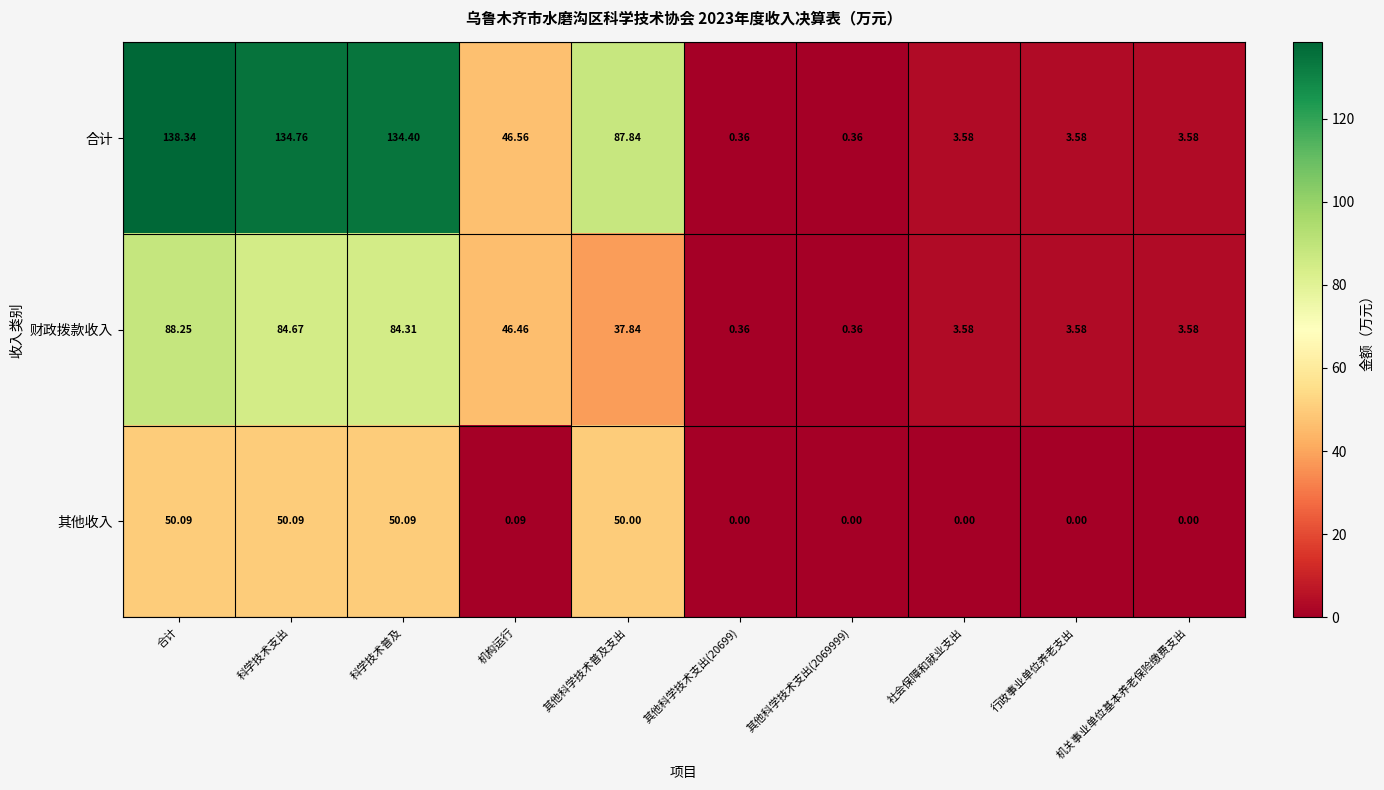

Which series changed the most between 合计 and 机关事业单位基本养老保险缴费支出?

合计